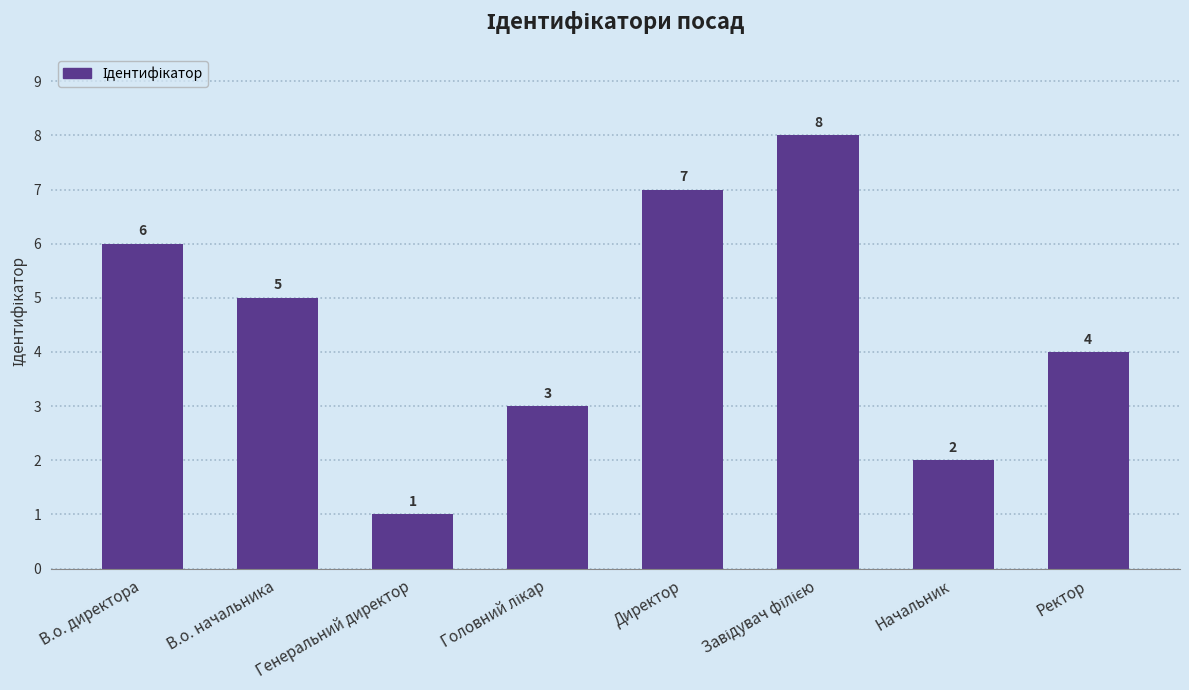

How many bars are there in total?

8